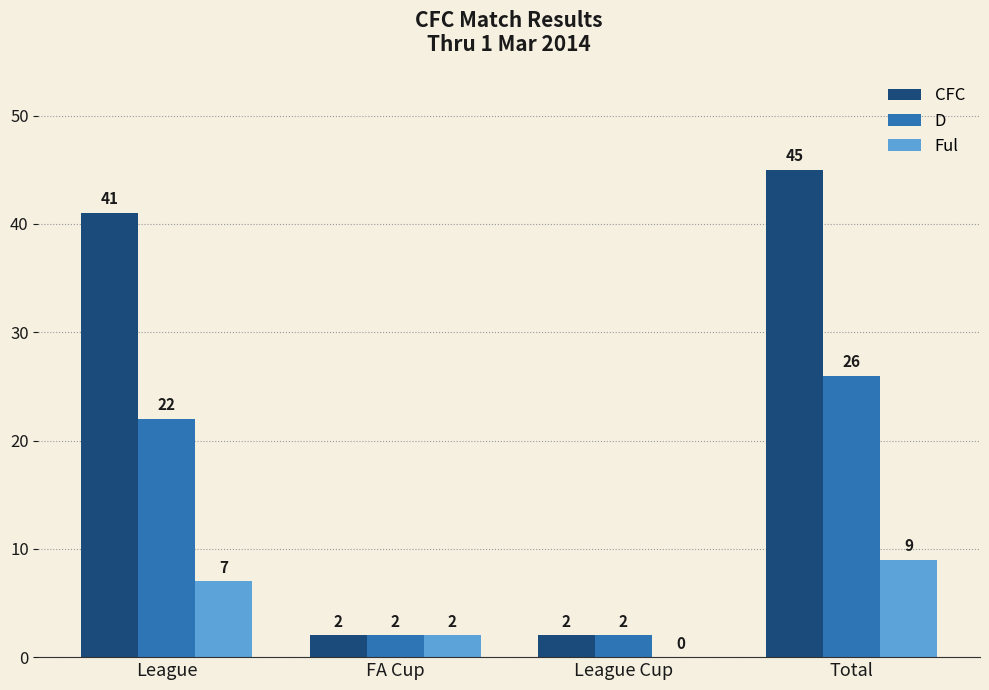

At which category does the chart reach its peak across all series?

Total